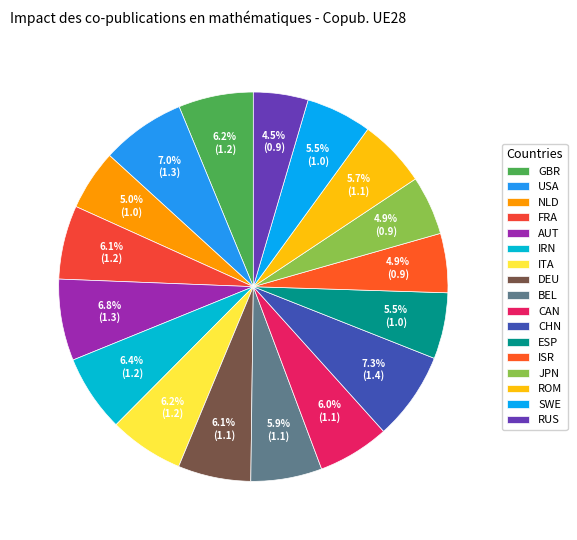

Is it true that JPN is 14% of the pie?

False